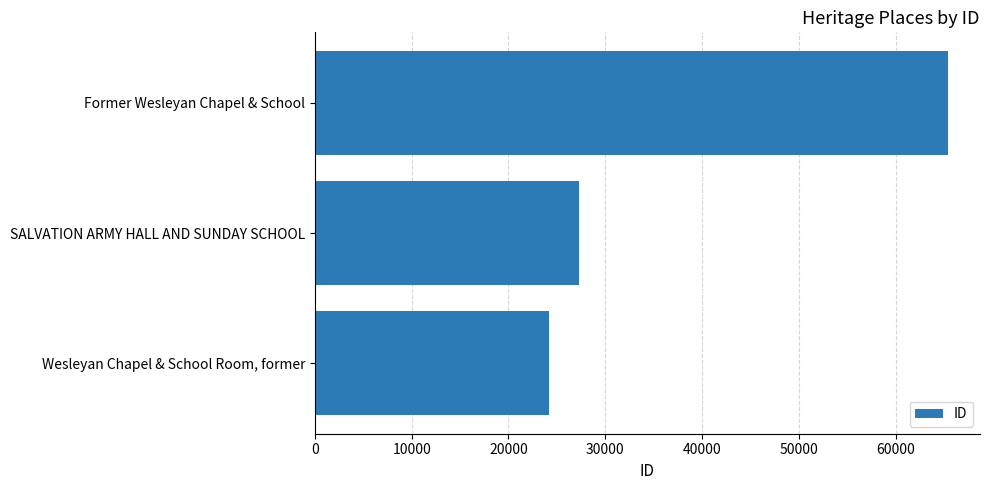

Rank the categories by value from highest to lowest.

Former Wesleyan Chapel & School, SALVATION ARMY HALL AND SUNDAY SCHOOL, Wesleyan Chapel & School Room, former